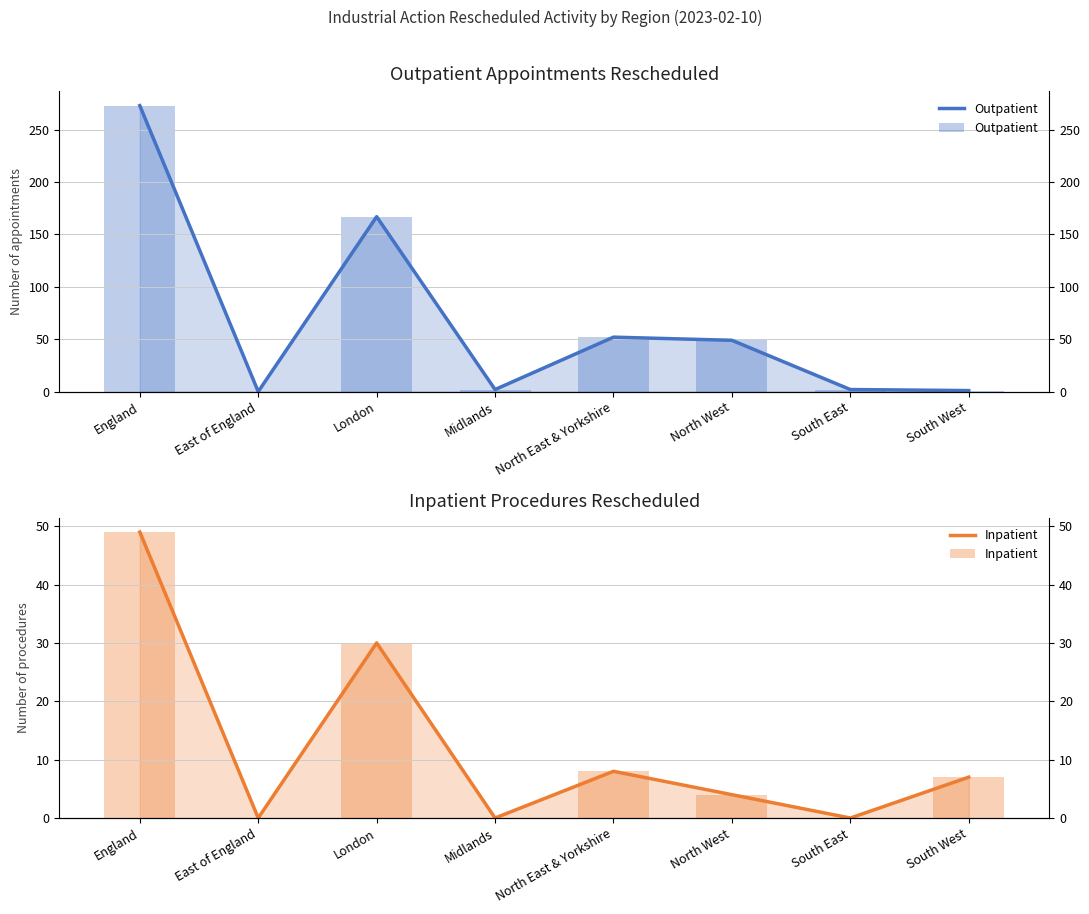

Which series has the widest spread of values?

Outpatient